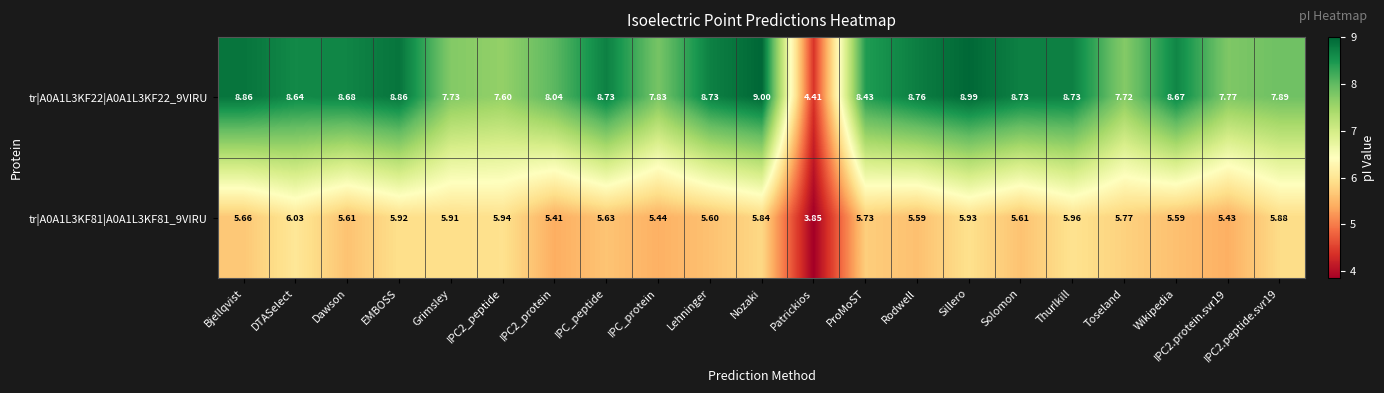

Is the value of tr|A0A1L3KF22|A0A1L3KF22_9VIRU at IPC_peptide greater than the value of tr|A0A1L3KF81|A0A1L3KF81_9VIRU at IPC2_peptide?

Yes